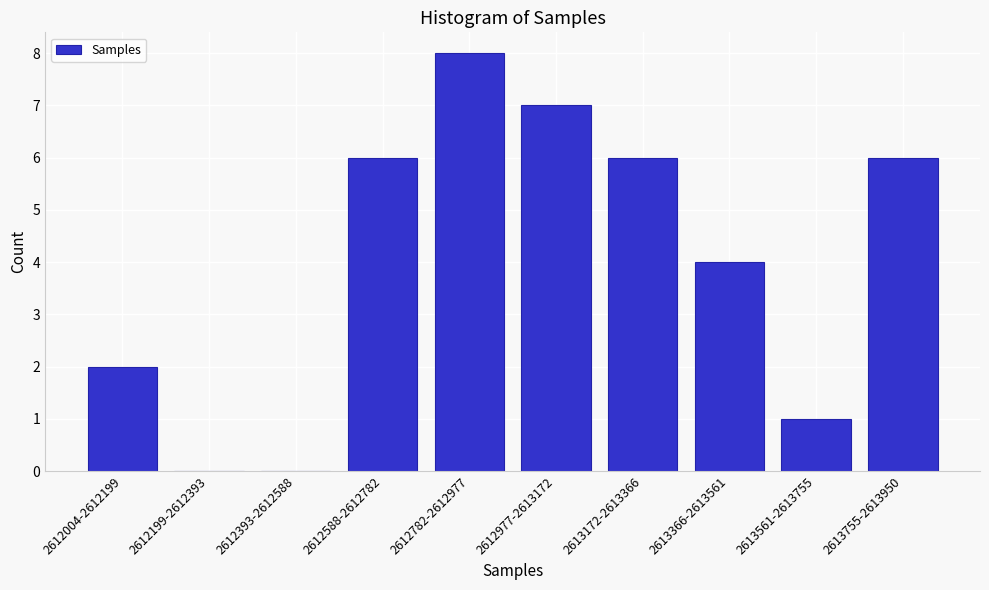

Reading right to left, what are all the values shown in this chart?

2613755-2613950=6	2613561-2613755=1	2613366-2613561=4	2613172-2613366=6	2612977-2613172=7	2612782-2612977=8	2612588-2612782=6	2612393-2612588=0	2612199-2612393=0	2612004-2612199=2